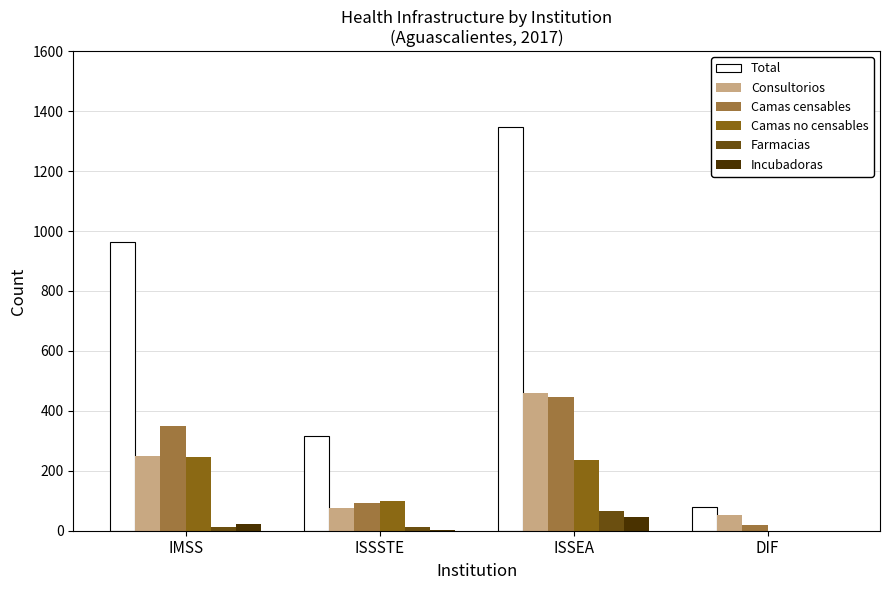

Is the value of Incubadoras at ISSSTE greater than the value of Camas censables at DIF?

No